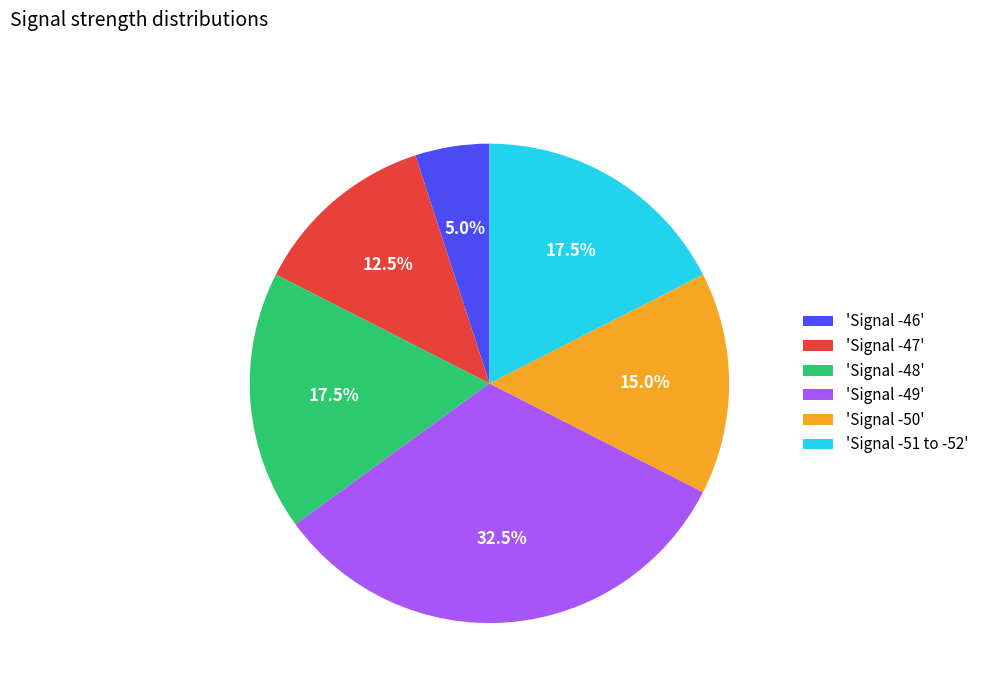

Approximately how many times larger is the value at 'Signal -47' compared to 'Signal -46'?

2.5